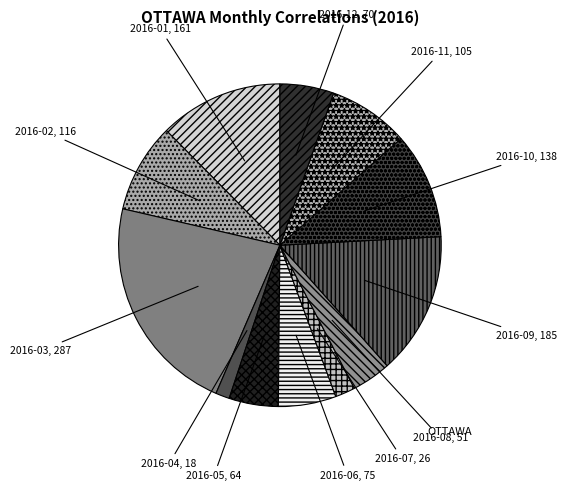

How many segments does this pie chart have?

12